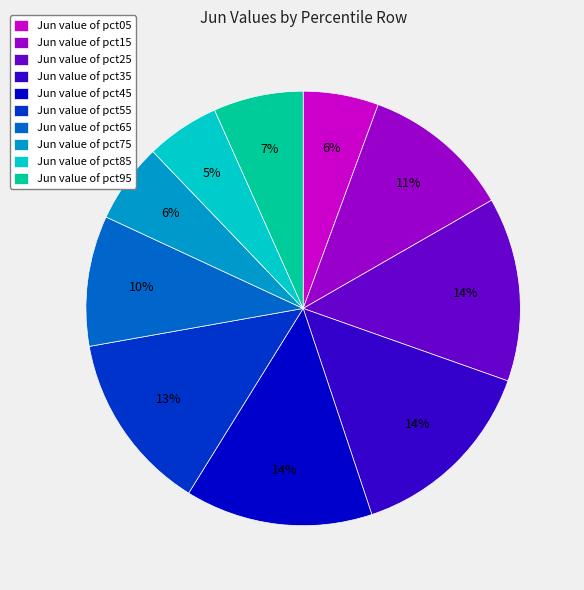

True or false: Jun value of pct85 accounts for 5% of the total.

True